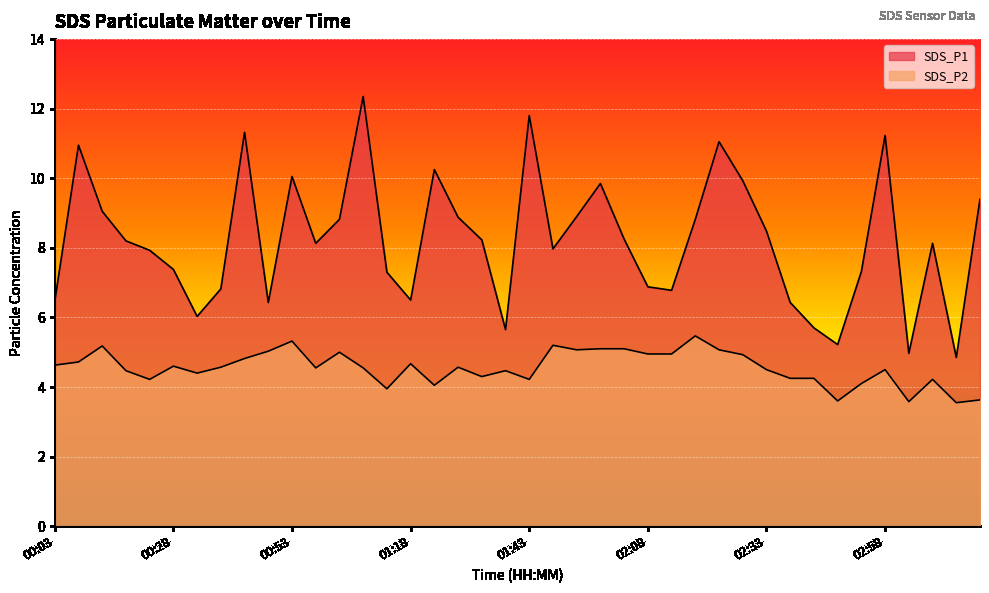

What is the minimum value for SDS_P1?

4.8